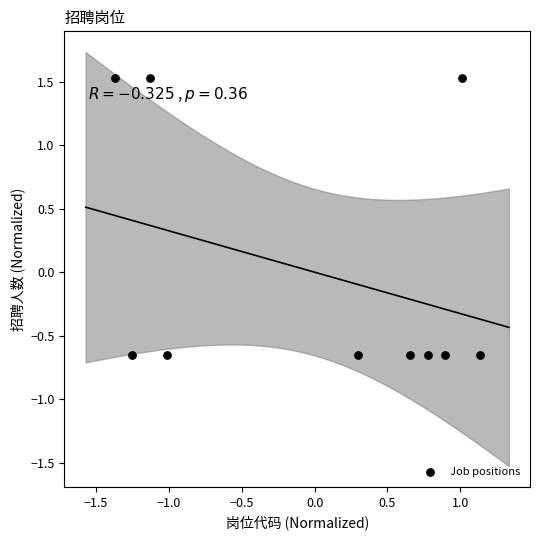

What is the range of X values (max minus min)?

2.5